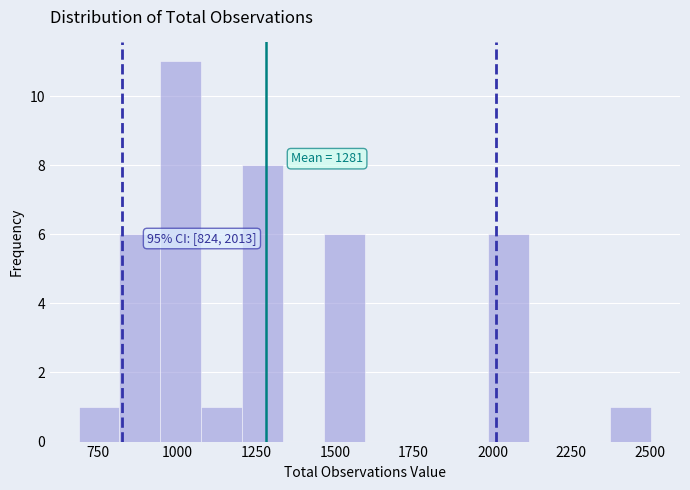

Around what value on the x-axis is the tallest bar? Give the approximate position of its centre, as read against the axis.

1000